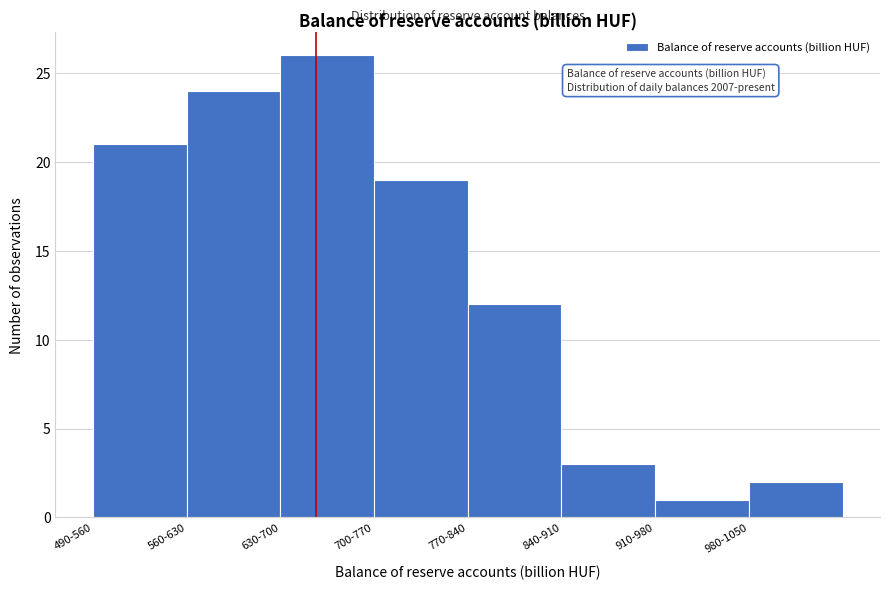

Reading right to left, transcribe all the data shown in this chart.

980-1050=2	910-980=1	840-910=3	770-840=12	700-770=19	630-700=26	560-630=24	490-560=21